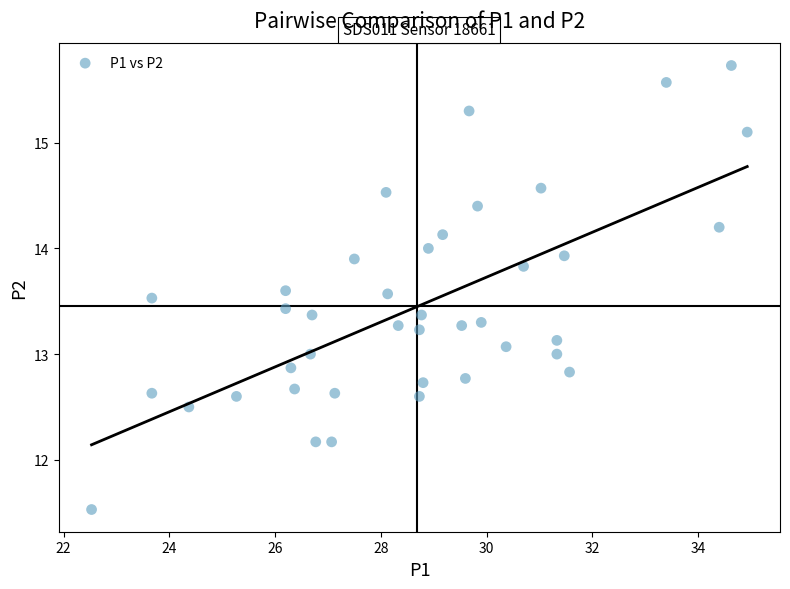

What is the range of Y values (max minus min)?

4.2